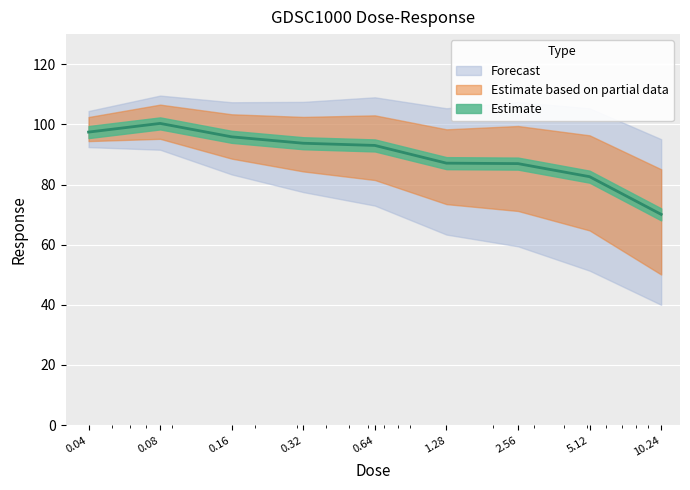

Which category has the lowest value across all series?

10.24